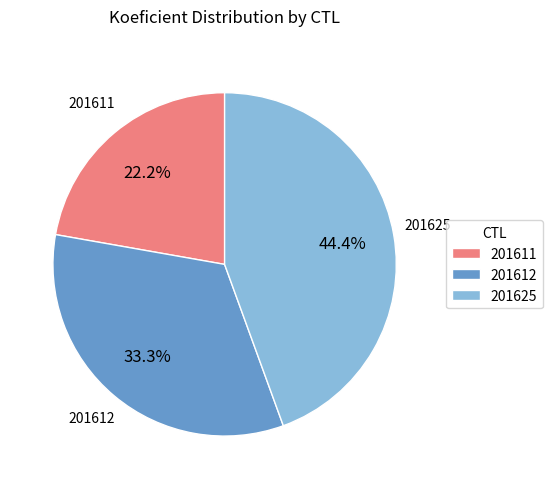

Does 201612 account for over 50% of the chart?

No